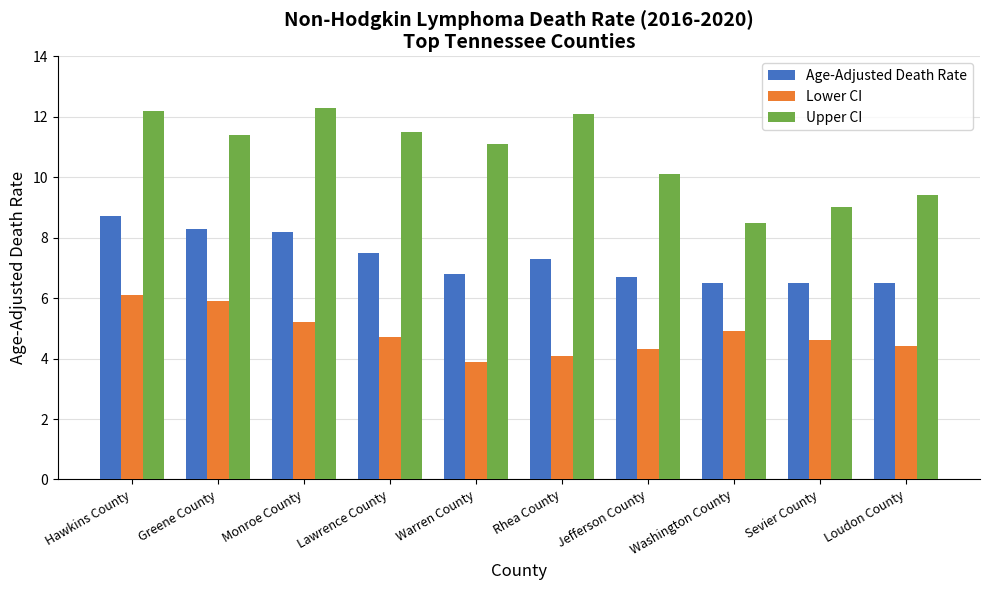

Does the chart contain stacked bars?

No